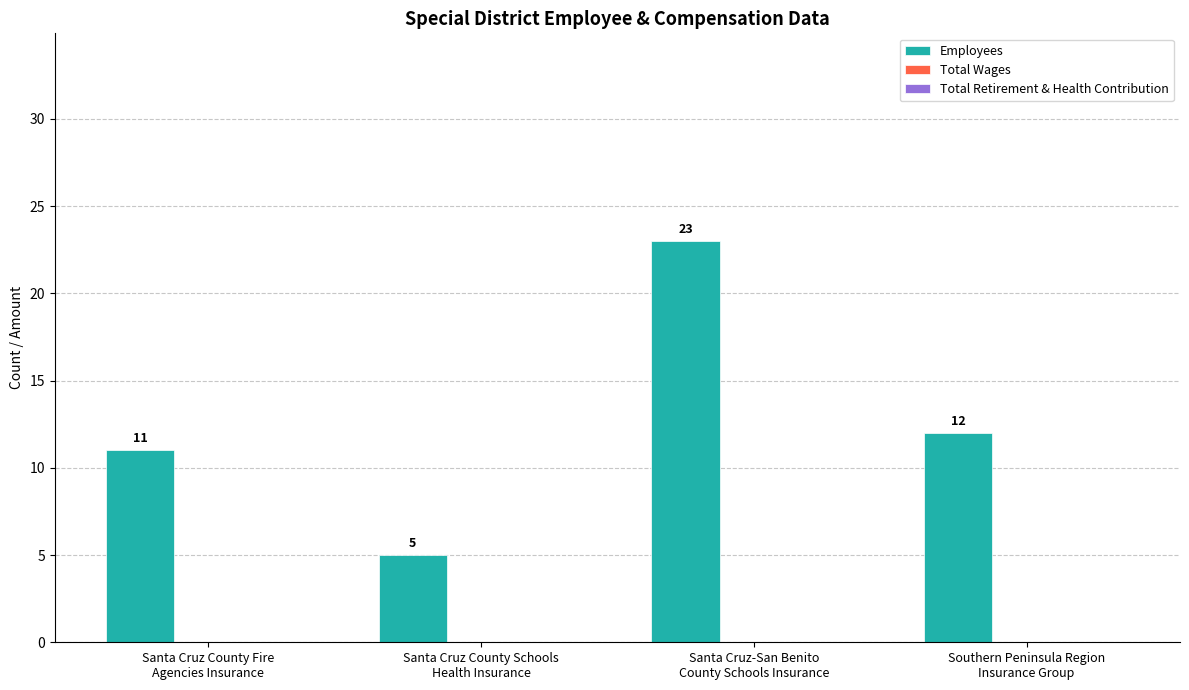

Between Southern Peninsula Region
Insurance Group and Santa Cruz County Fire
Agencies Insurance, which is larger?

Southern Peninsula Region
Insurance Group